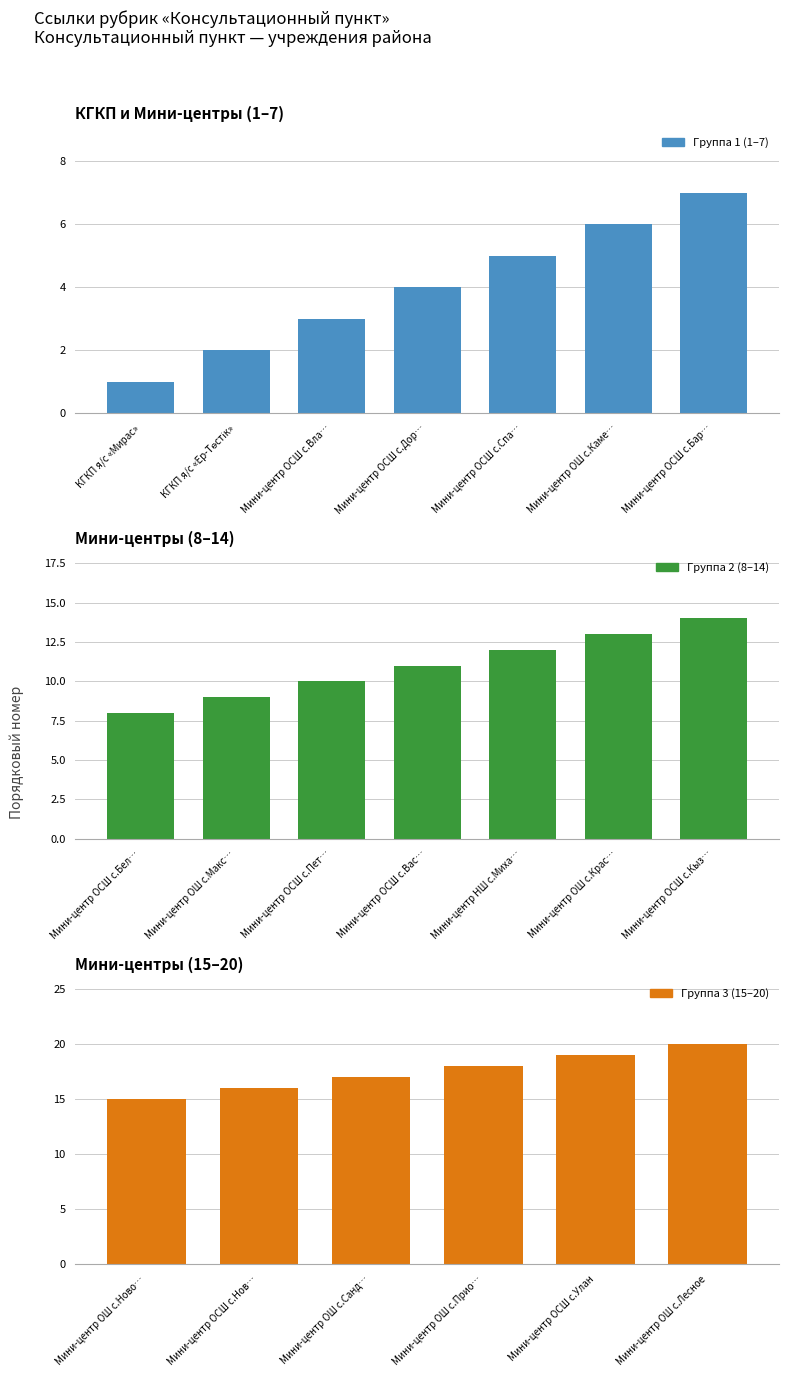

What is the average value?

10